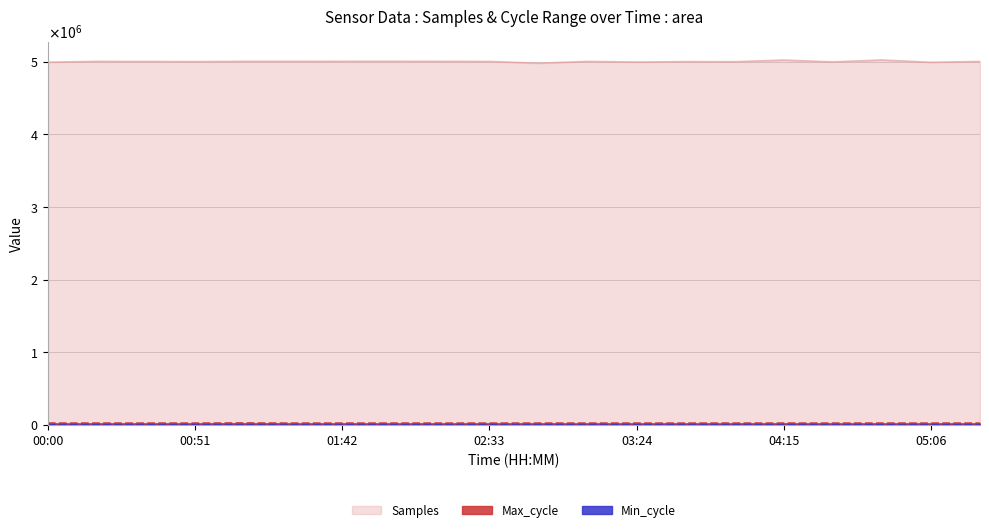

In Max_cycle, how many points are higher than both neighbors (excluding endpoints)?

6